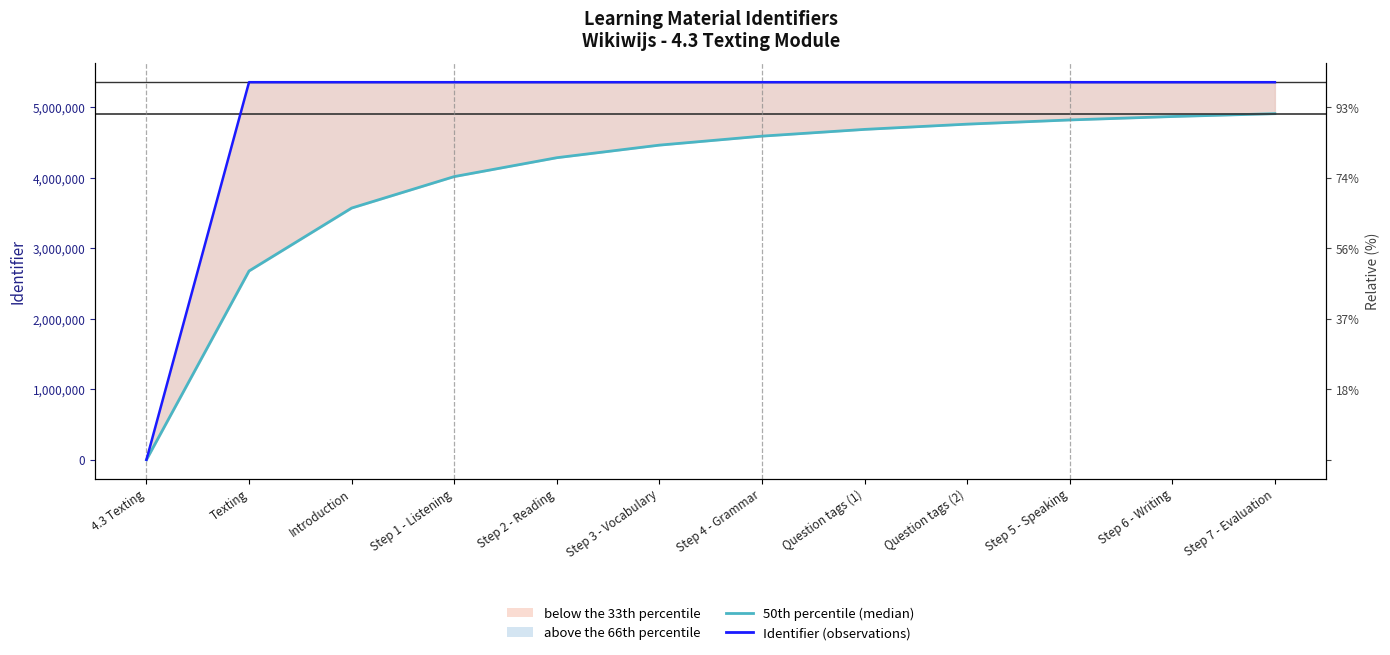

Is the value of 50th percentile (median) at Step 2 - Reading greater than the value of Identifier (observations) at Step 3 - Vocabulary?

No